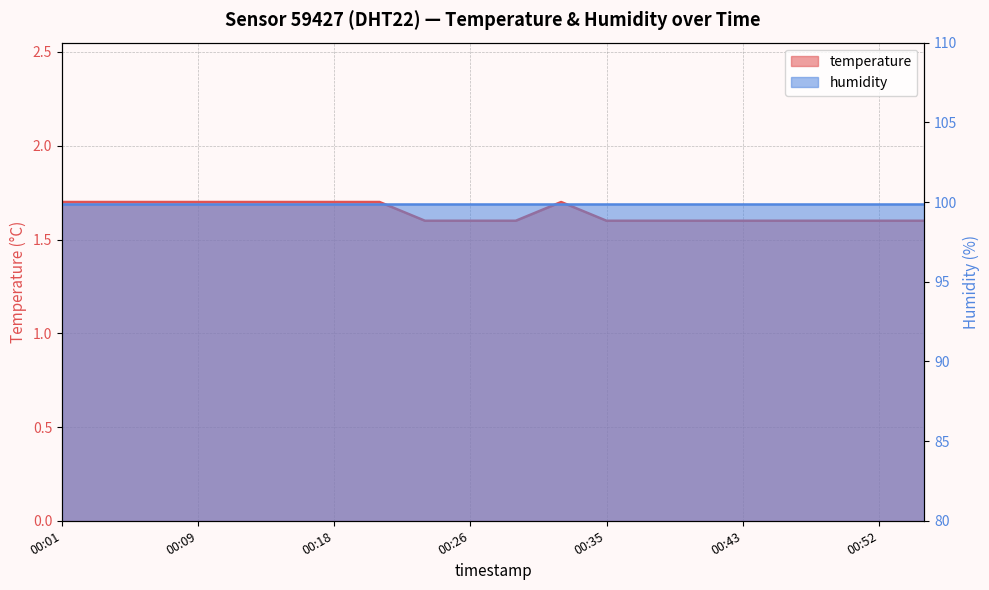

Does the chart have visible grid lines?

Yes